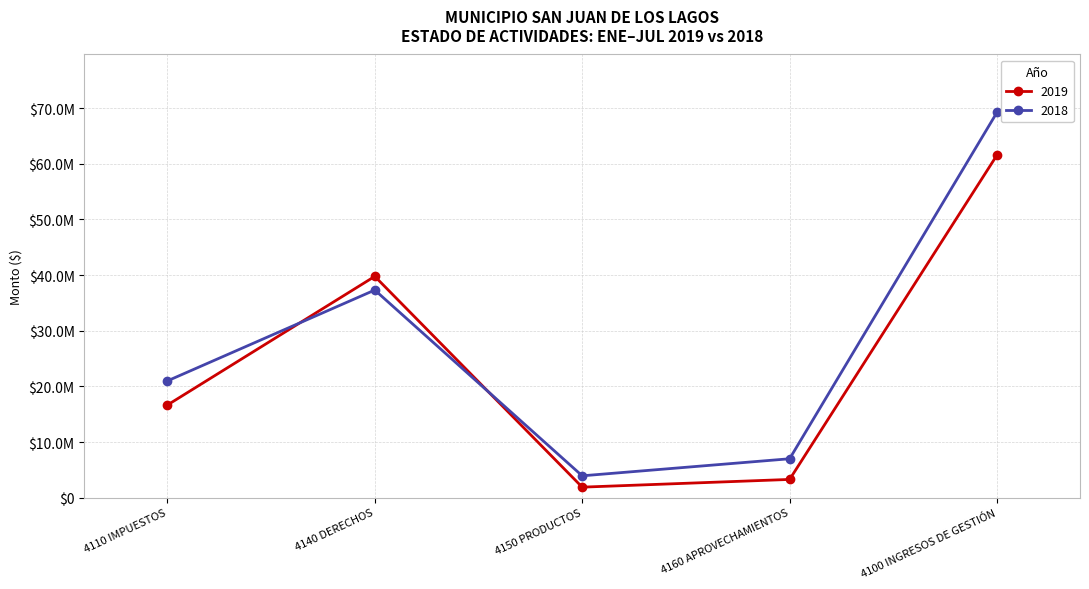

What are all the series names shown in the legend?

2019, 2018